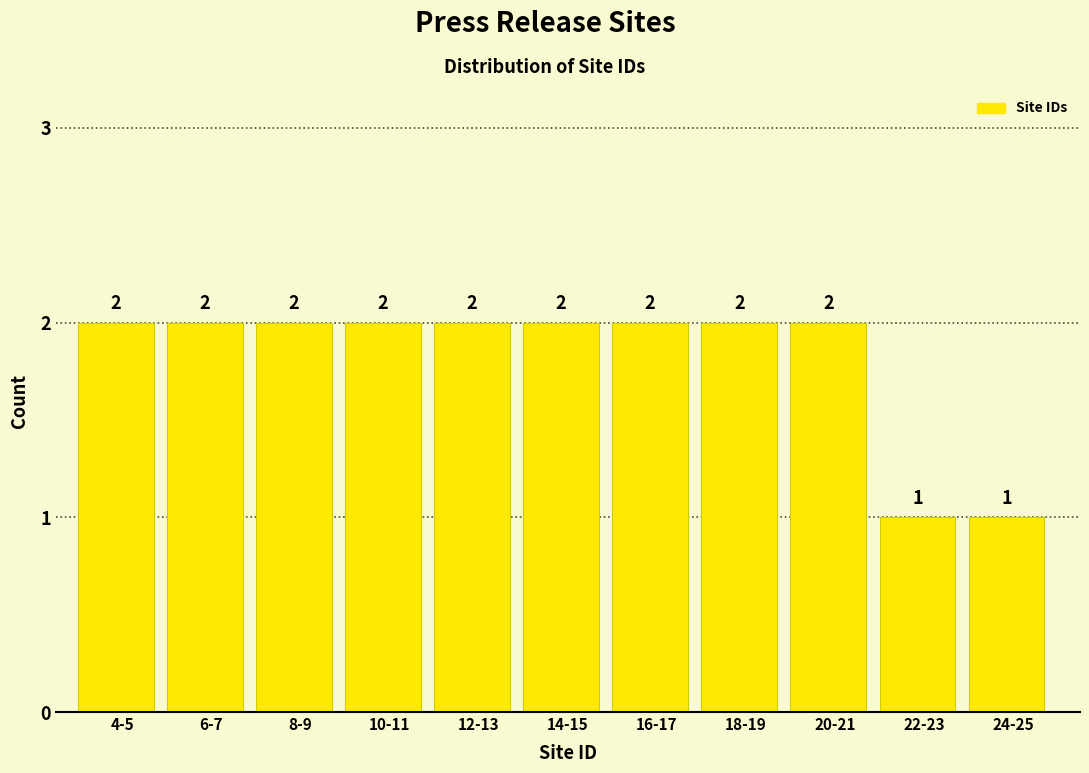

Reading right to left, extract all data points from this chart.

1	1	2	2	2	2	2	2	2	2	2